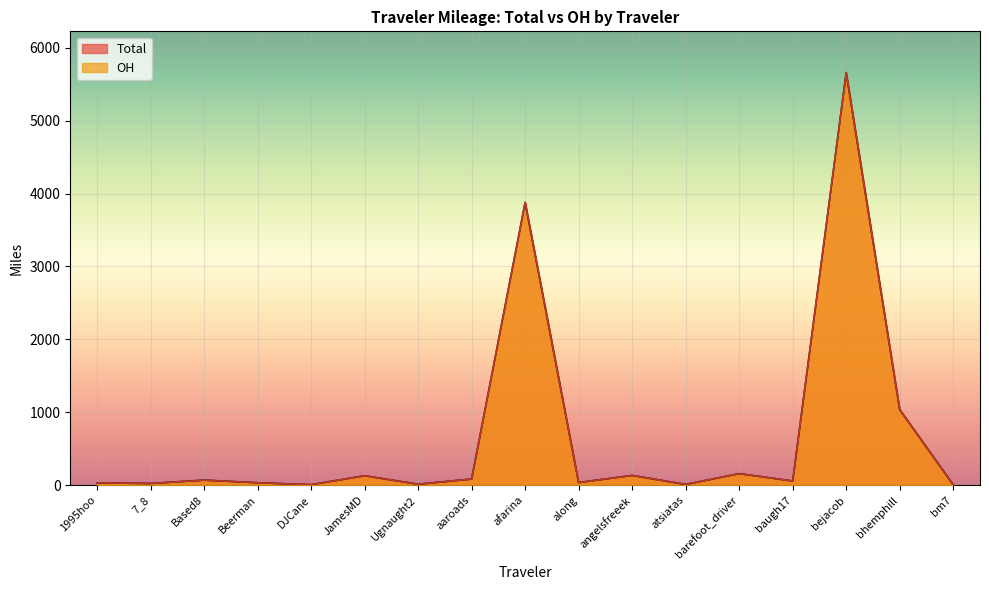

True or false: Total has more than 2 interior local peaks.

True